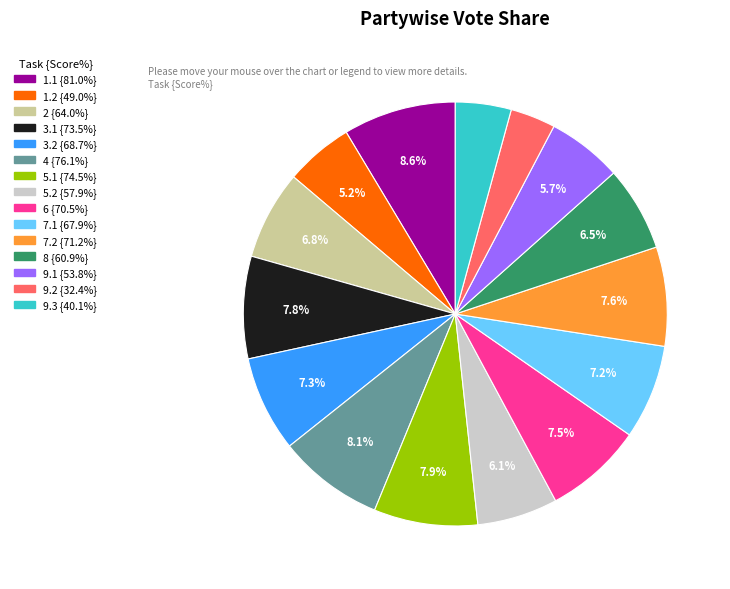

Count the number of slices in the pie.

15